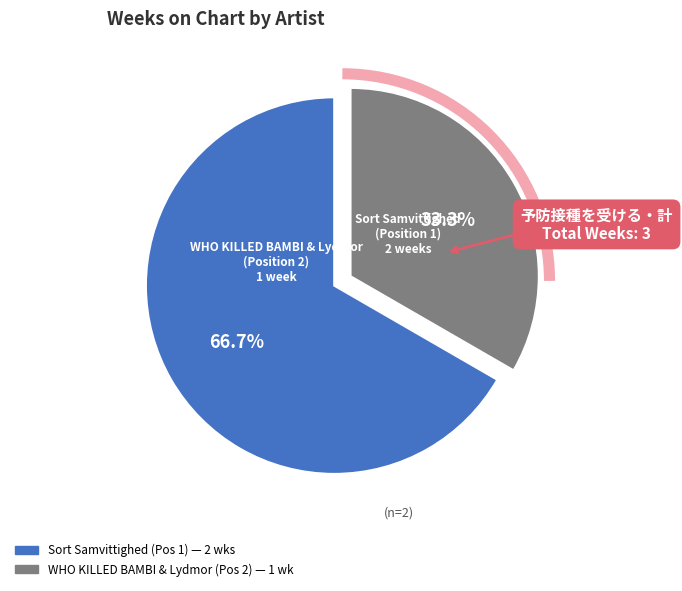

Is there any slice that represents more than half of the pie?

Yes